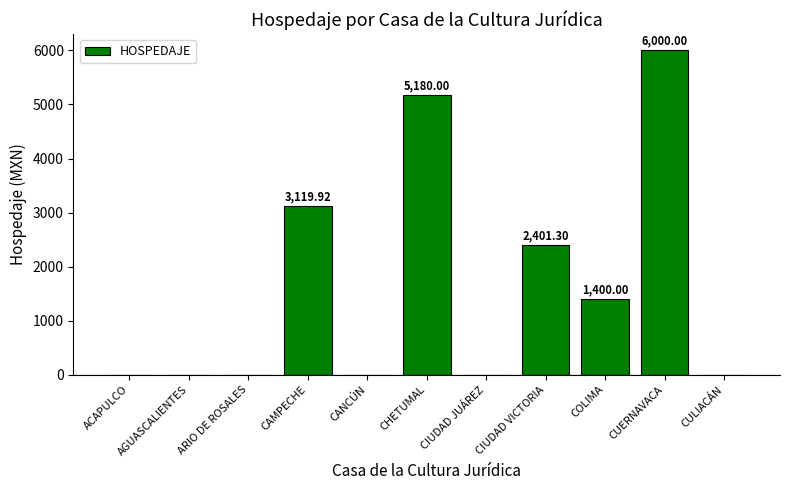

Reading right to left, what are all the values shown in this chart?

CULIACÁN=0.0	CUERNAVACA=6000.0	COLIMA=1400.0	CIUDAD VICTORIA=2401.3	CIUDAD JUÁREZ=0.0	CHETUMAL=5180.0	CANCÚN=0.0	CAMPECHE=3119.9	ARIO DE ROSALES=0.0	AGUASCALIENTES=0.0	ACAPULCO=0.0